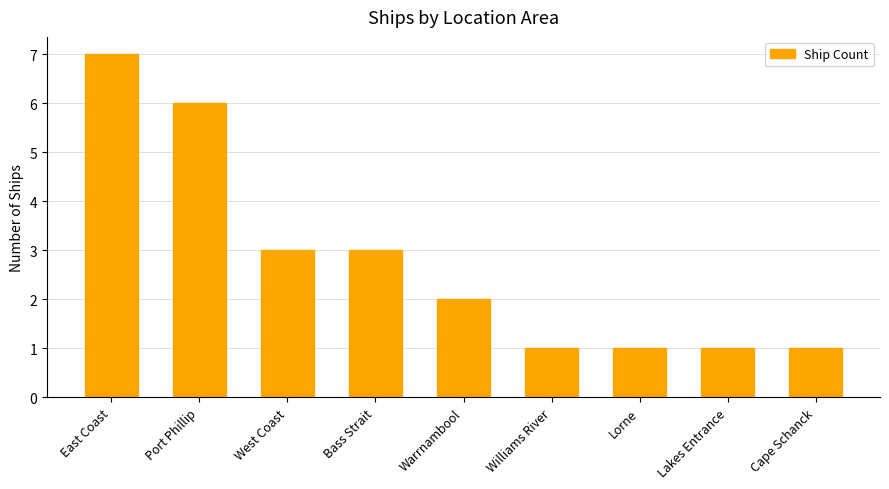

The value at Lorne is 1. True or false?

True